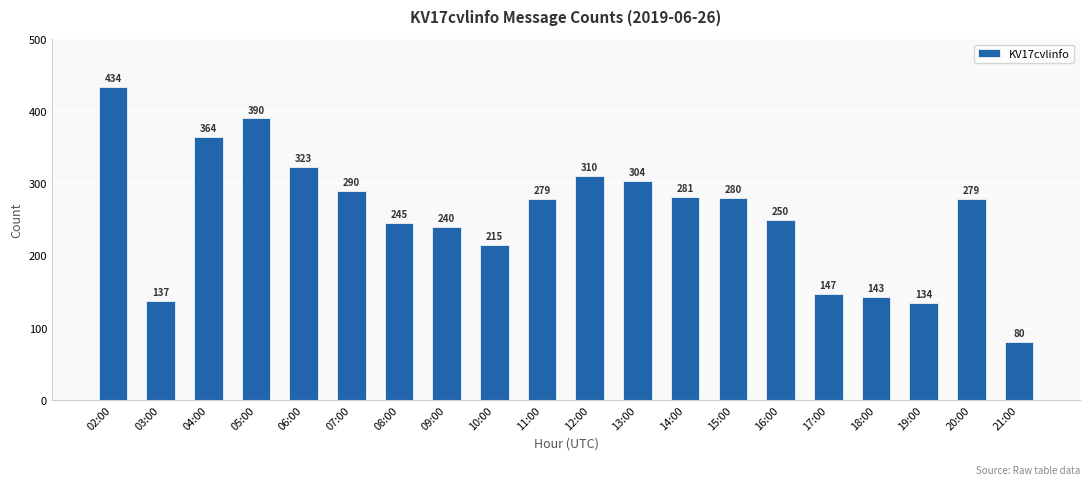

At which label is the value closest to 257?

16:00